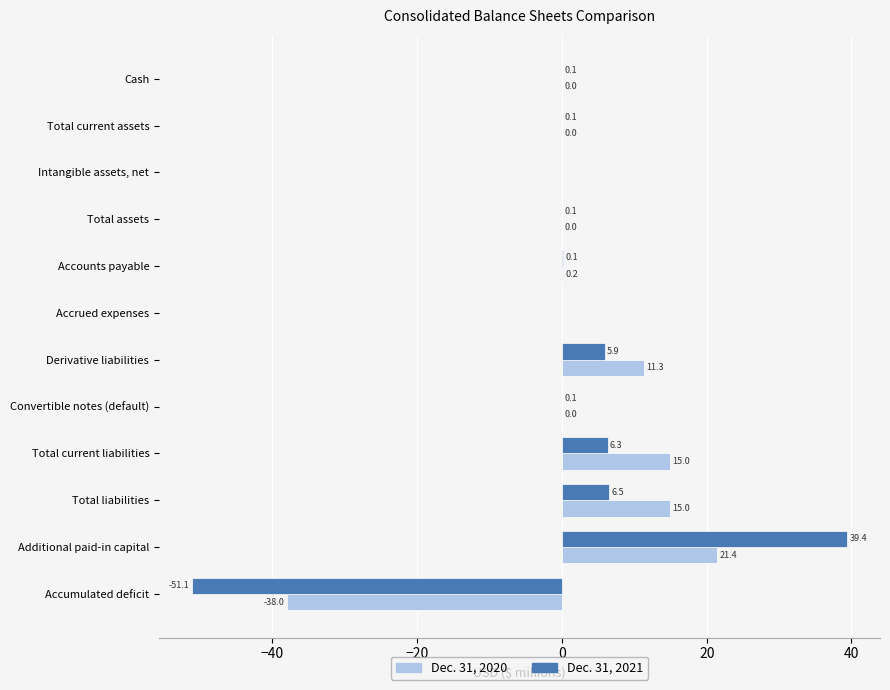

Which series has the largest total across all categories?

Dec. 31, 2020